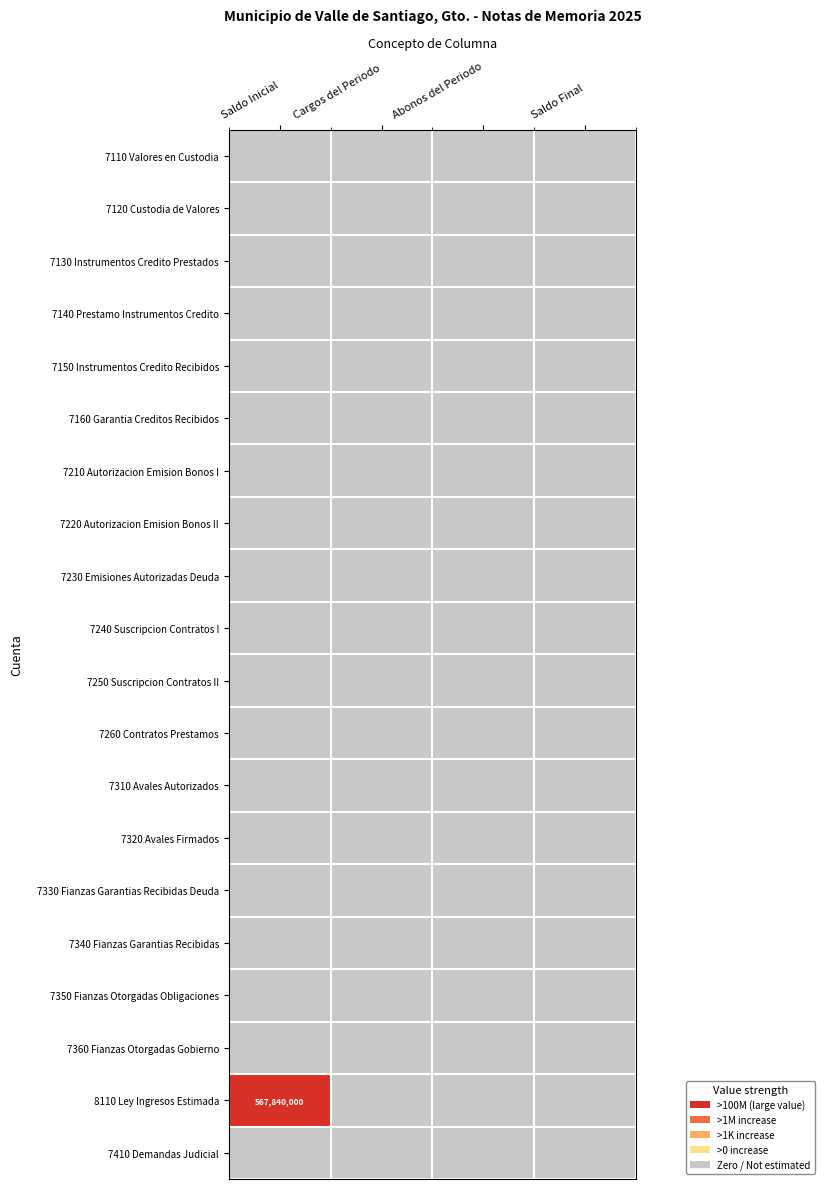

Rank the categories by 7340 Fianzas Garantias Recibidas value from lowest to highest.

Saldo Inicial, Cargos del Periodo, Abonos del Periodo, Saldo Final